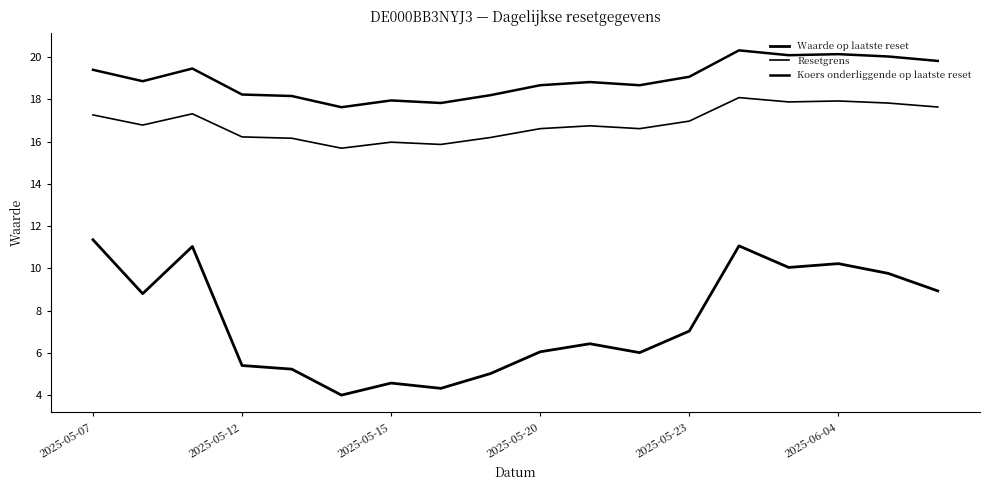

True or false: Resetgrens and Waarde op laatste reset intersect in this chart.

False